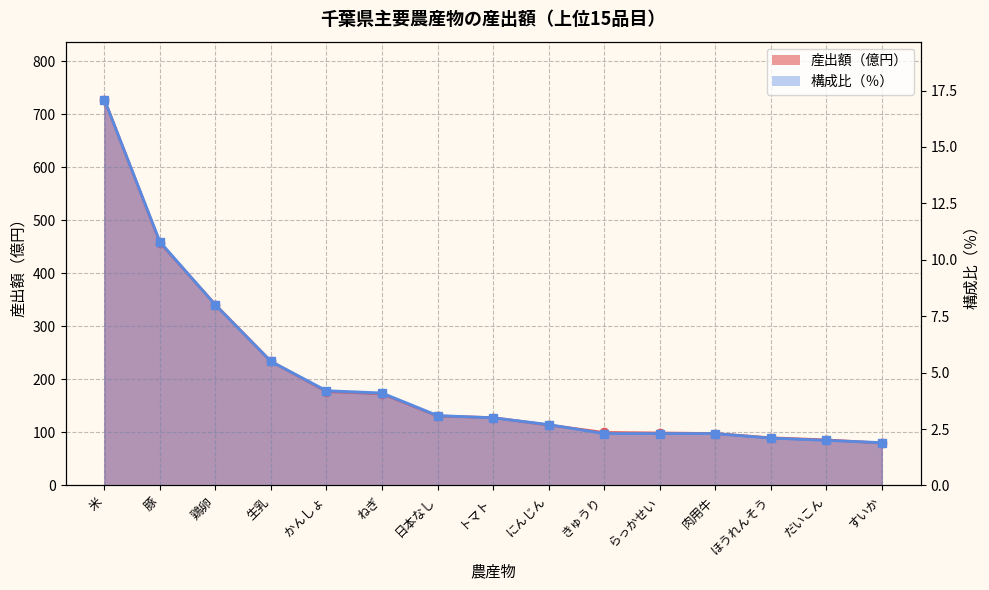

What is the minimum value shown in the chart?

1.9